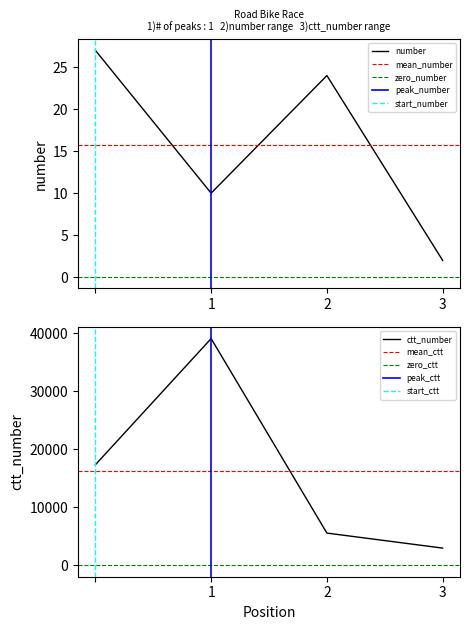

True or false: number and ctt_number intersect in this chart.

False